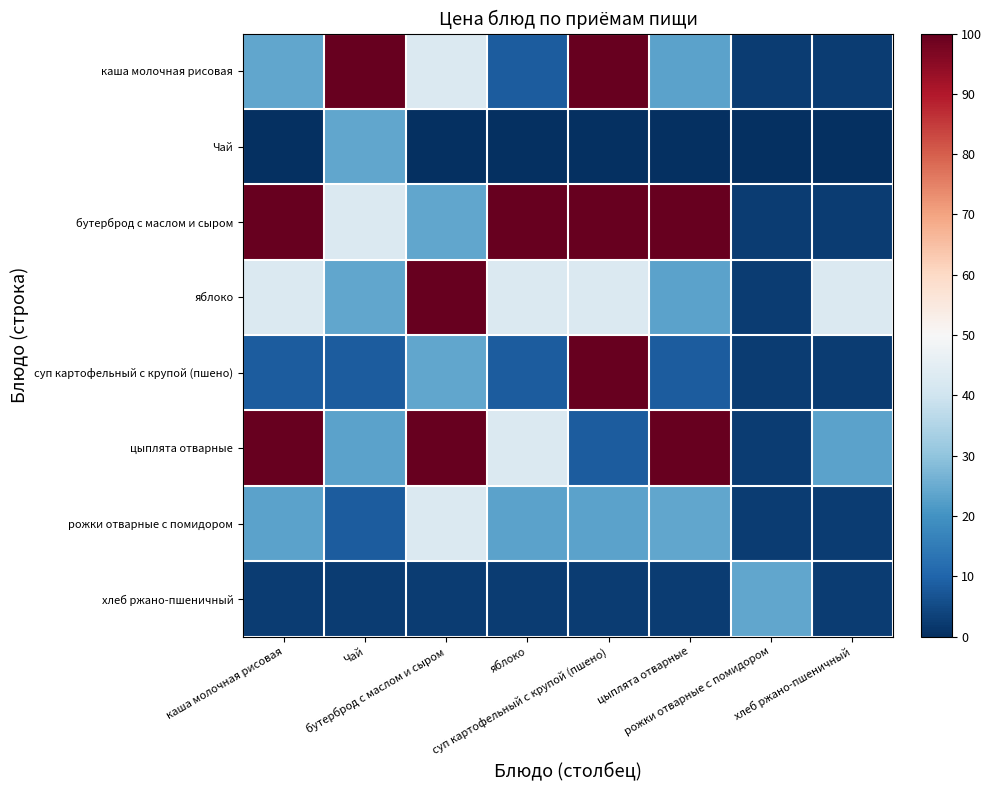

Reading left to right, transcribe all the data shown in this chart.

каша молочная рисовая: каша молочная рисовая=23.9	Чай=100.0	бутерброд с маслом и сыром=42.8	яблоко=8.5	суп картофельный с крупой (пшено)=99.7	цыплята отварные=23.4	рожки отварные с помидором=2.5	хлеб ржано-пшеничный=2.7
Чай: каша молочная рисовая=0.0	Чай=23.9	бутерброд с маслом и сыром=0.0	яблоко=0.0	суп картофельный с крупой (пшено)=0.0	цыплята отварные=0.0	рожки отварные с помидором=0.0	хлеб ржано-пшеничный=0.0
бутерброд с маслом и сыром: каша молочная рисовая=100.0	Чай=42.8	бутерброд с маслом и сыром=23.9	яблоко=100.0	суп картофельный с крупой (пшено)=100.0	цыплята отварные=100.0	рожки отварные с помидором=2.5	хлеб ржано-пшеничный=2.7
яблоко: каша молочная рисовая=42.8	Чай=23.9	бутерброд с маслом и сыром=100.0	яблоко=42.8	суп картофельный с крупой (пшено)=42.8	цыплята отварные=23.4	рожки отварные с помидором=2.5	хлеб ржано-пшеничный=42.8
суп картофельный с крупой (пшено): каша молочная рисовая=8.5	Чай=8.5	бутерброд с маслом и сыром=23.9	яблоко=8.5	суп картофельный с крупой (пшено)=99.7	цыплята отварные=8.5	рожки отварные с помидором=2.5	хлеб ржано-пшеничный=2.7
цыплята отварные: каша молочная рисовая=99.7	Чай=23.4	бутерброд с маслом и сыром=100.0	яблоко=42.8	суп картофельный с крупой (пшено)=8.5	цыплята отварные=99.7	рожки отварные с помидором=2.5	хлеб ржано-пшеничный=23.4
рожки отварные с помидором: каша молочная рисовая=23.4	Чай=8.5	бутерброд с маслом и сыром=42.8	яблоко=23.4	суп картофельный с крупой (пшено)=23.4	цыплята отварные=23.9	рожки отварные с помидором=2.5	хлеб ржано-пшеничный=2.7
хлеб ржано-пшеничный: каша молочная рисовая=2.5	Чай=2.5	бутерброд с маслом и сыром=2.5	яблоко=2.5	суп картофельный с крупой (пшено)=2.5	цыплята отварные=2.5	рожки отварные с помидором=23.9	хлеб ржано-пшеничный=2.5